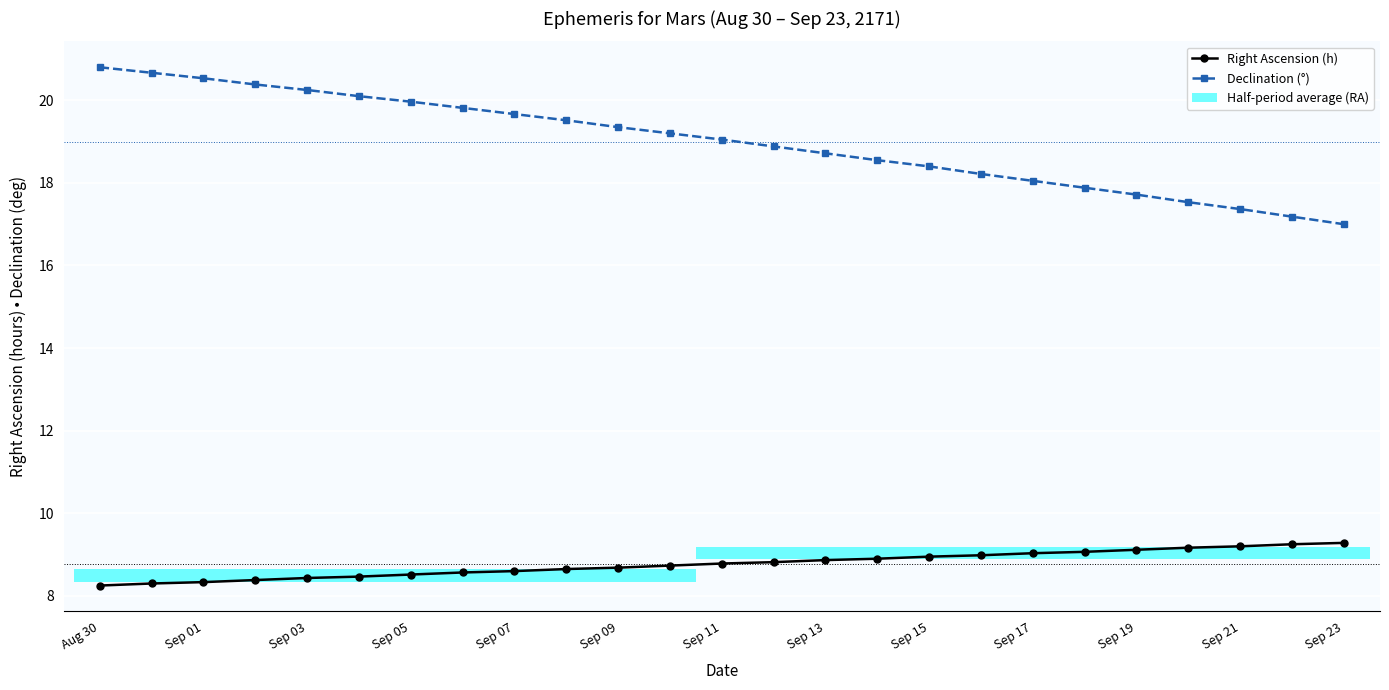

What is the sum of all Right Ascension (h) values?

219.3